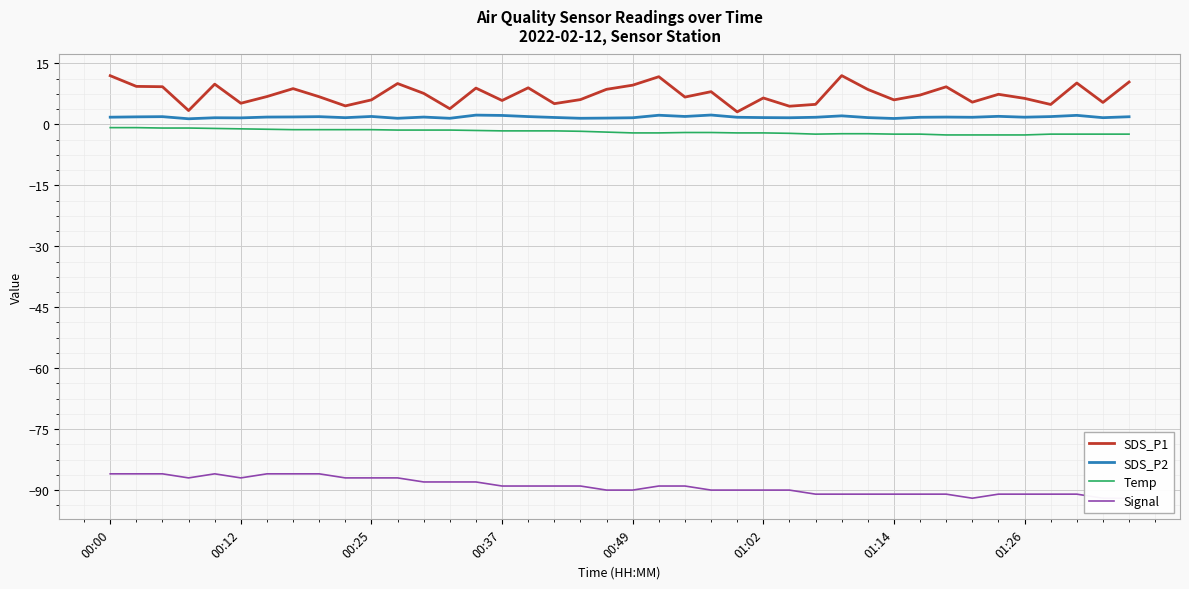

What is the maximum value for SDS_P2?

2.3